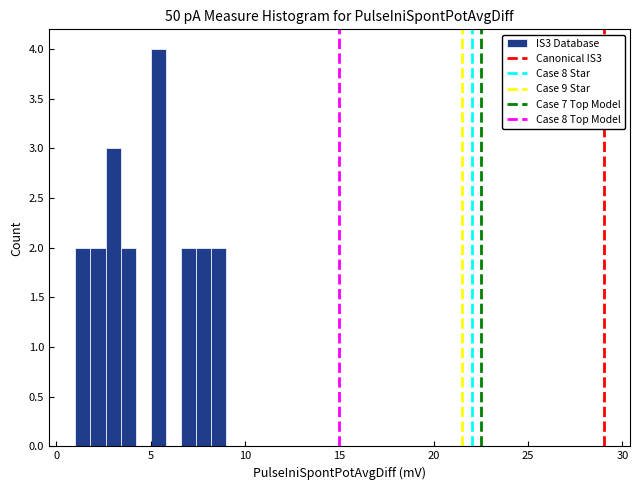

Around what value on the x-axis is the tallest bar? Give the approximate position of its centre, as read against the axis.

5.5